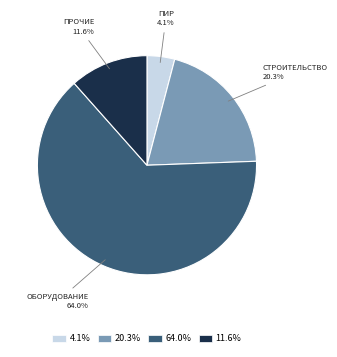

To the nearest percent, what is the average slice percentage?

25%